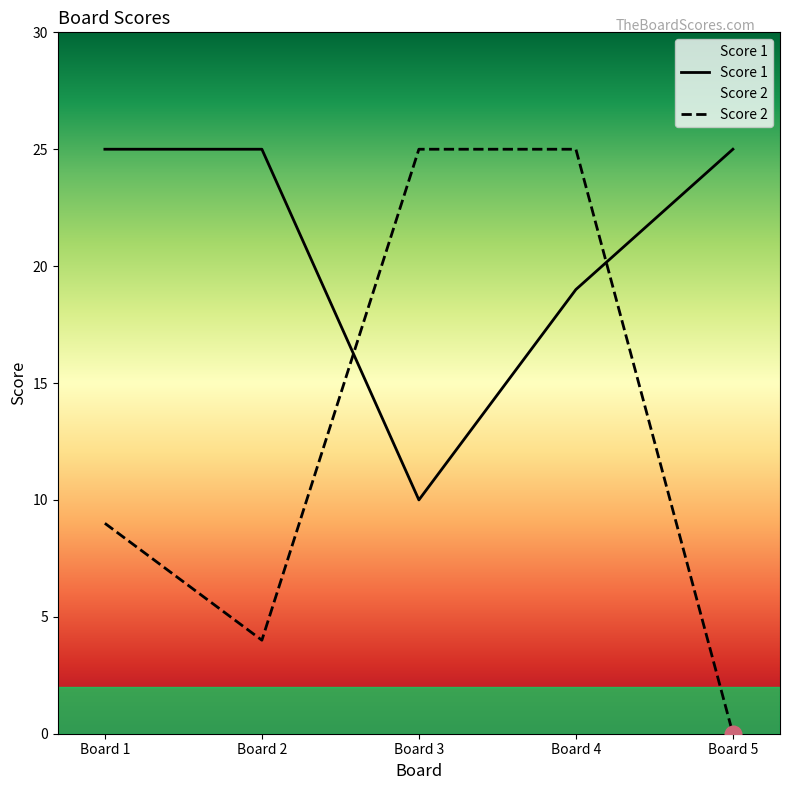

Does the chart display data point markers on the line(s)?

No